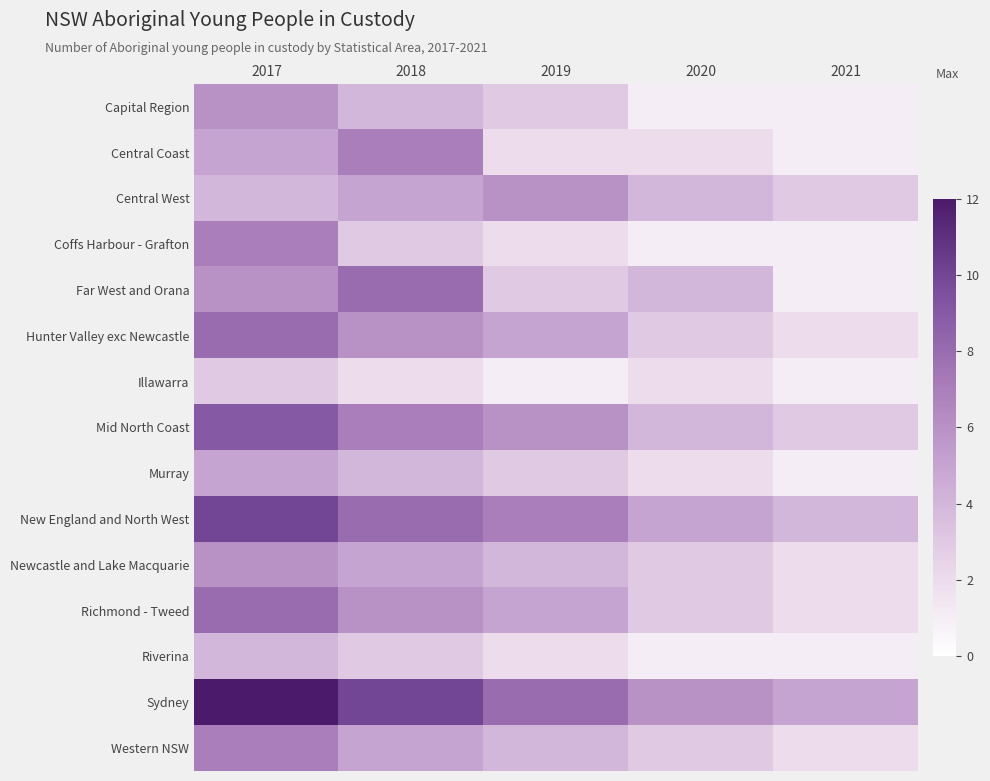

What is the spread (max minus min) of values at 2018?

8